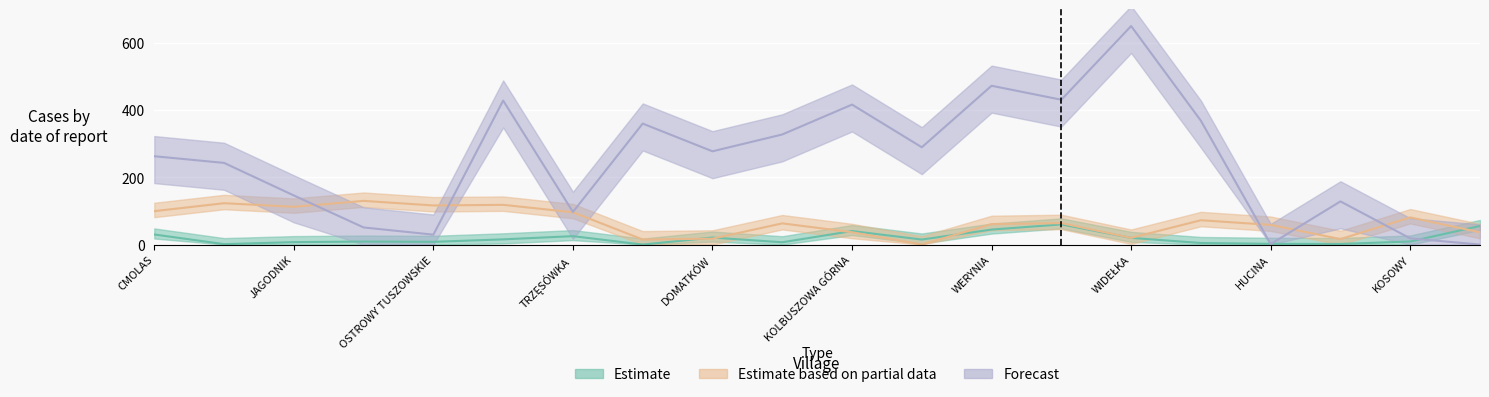

At ZARĘBKI, list the series in order from smallest to largest.

Estimate, Estimate based on partial data, Forecast